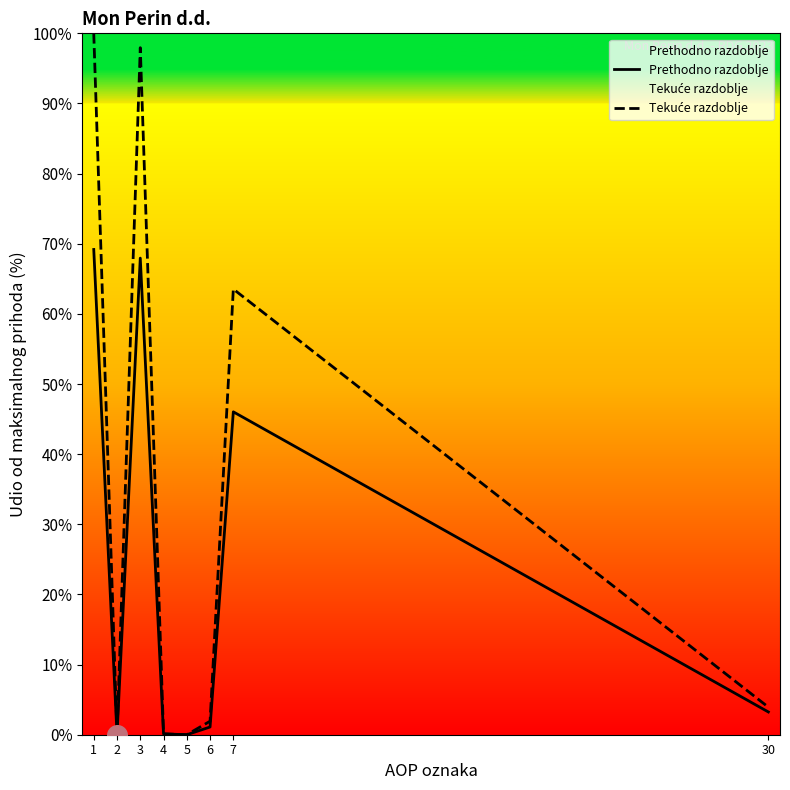

Which series has the largest Y range (max minus min)?

Tekuće razdoblje